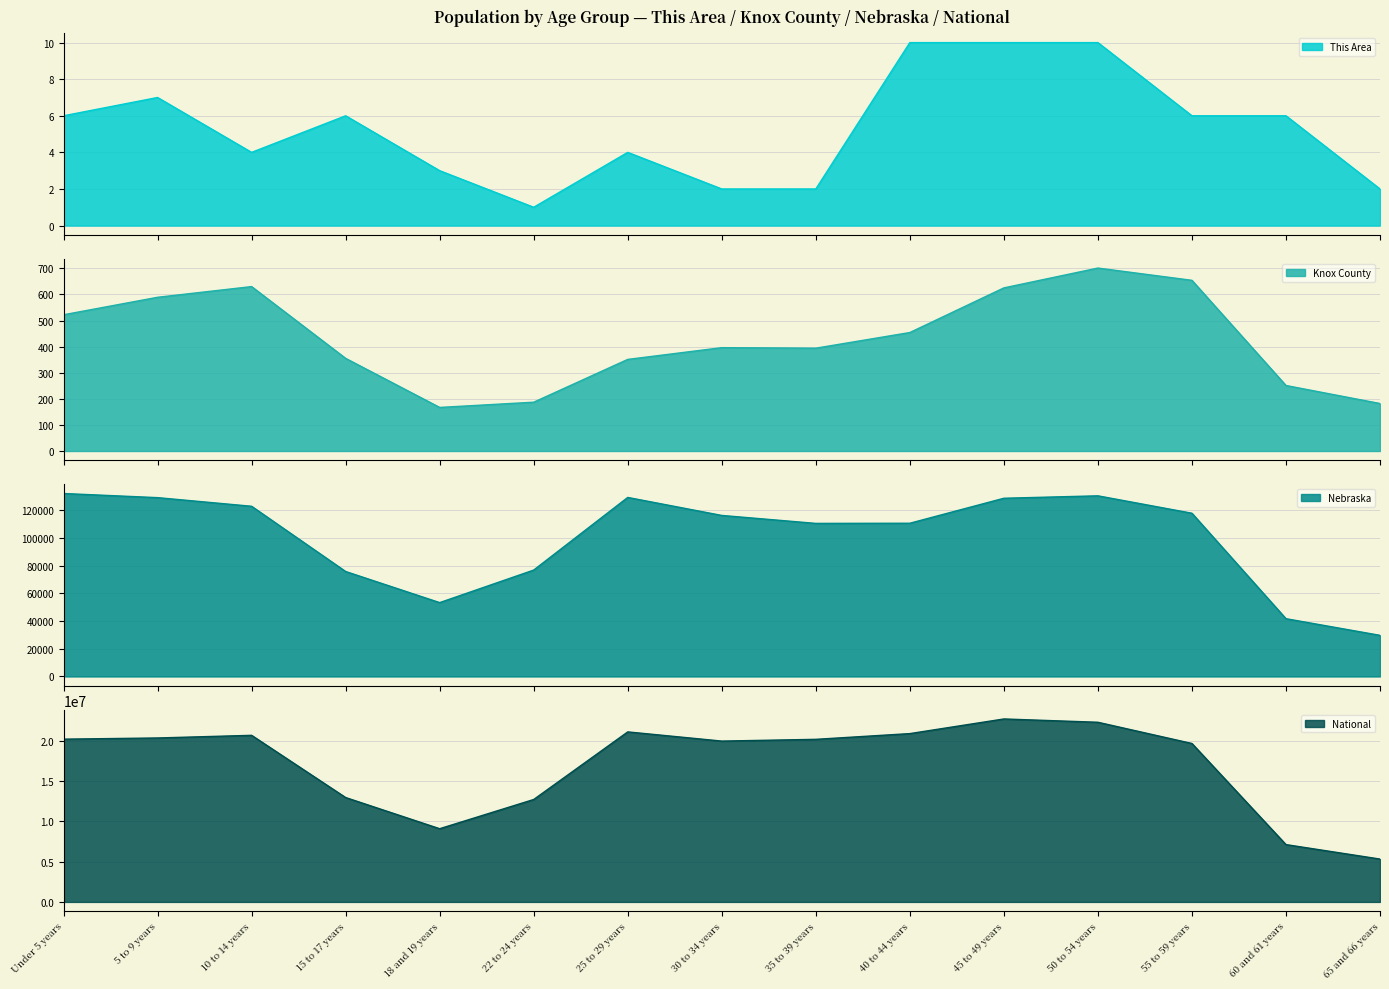

What is the label of the 14th point from the right?

5 to 9 years